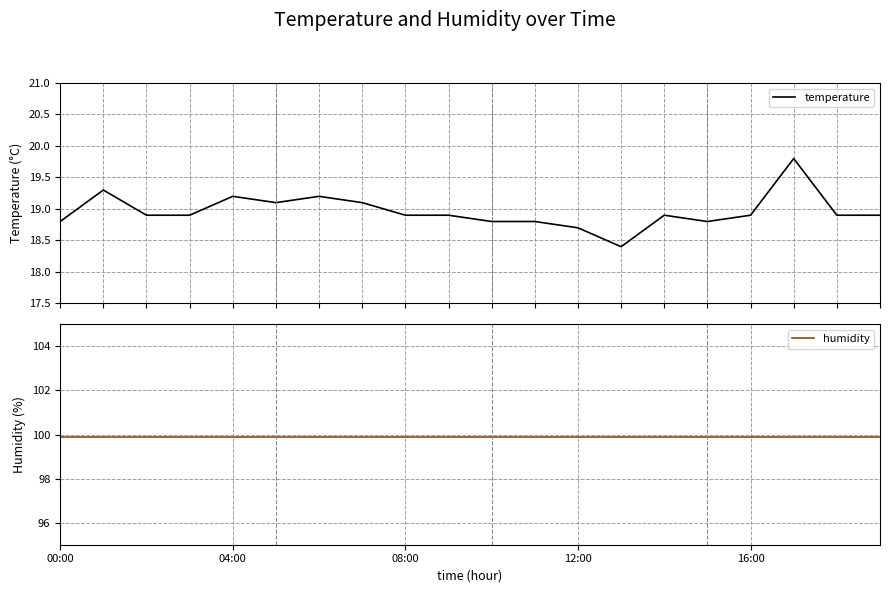

Is this an area chart (filled region under the line)?

No